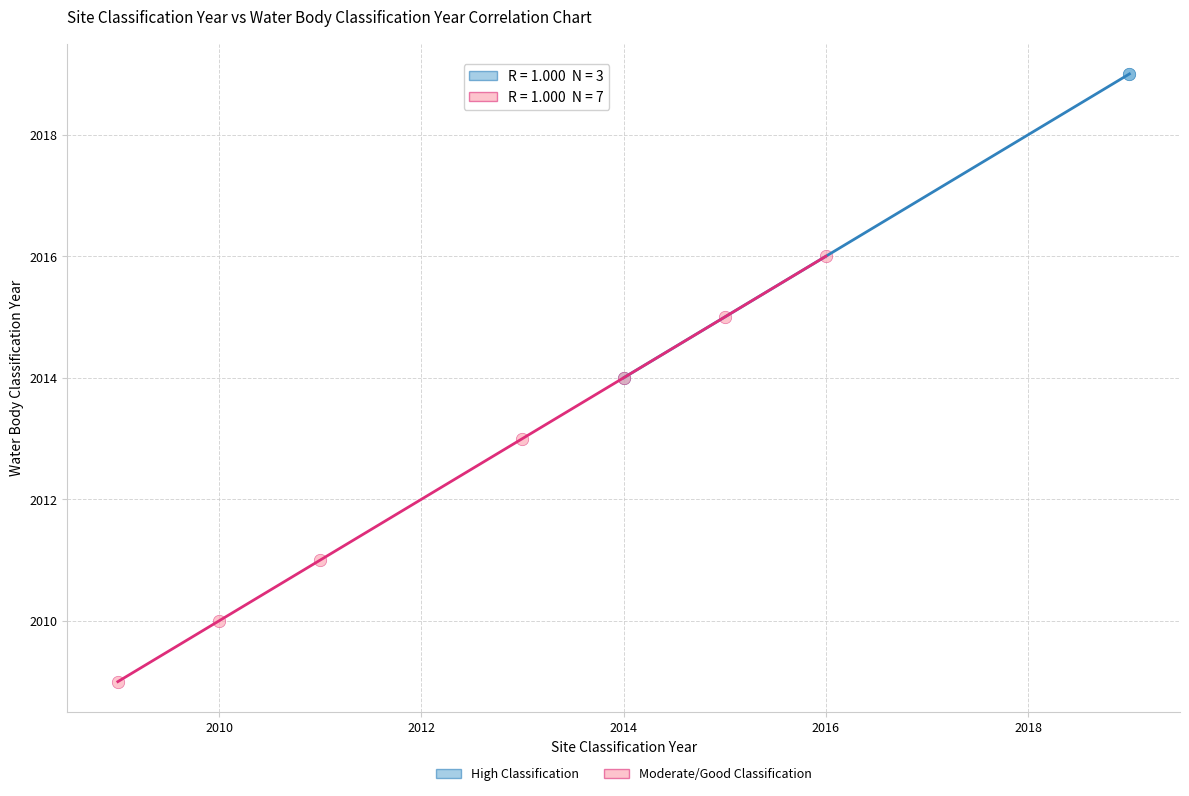

Which series contains the highest Y value?

High Classification